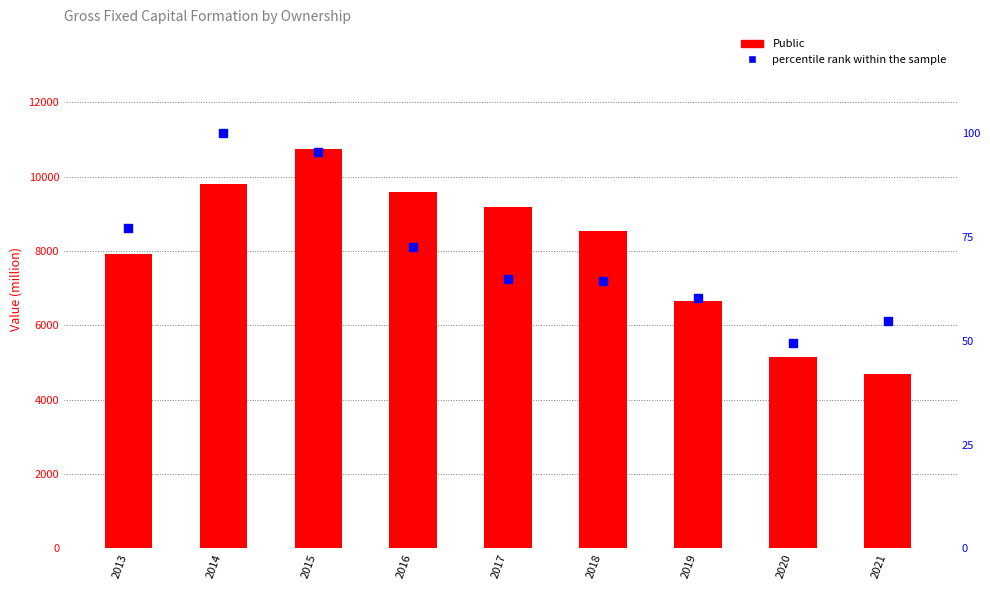

Which series has the largest total across all categories?

Public